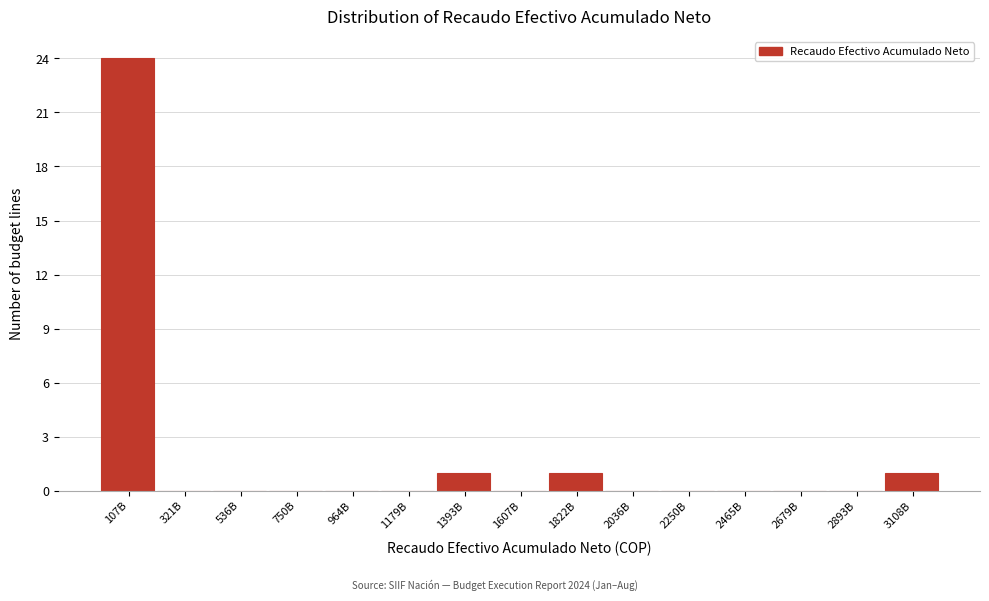

Reading right to left, what are all the values shown in this chart?

3108B=1	2893B=0	2679B=0	2465B=0	2250B=0	2036B=0	1822B=1	1607B=0	1393B=1	1179B=0	964B=0	750B=0	536B=0	321B=0	107B=24